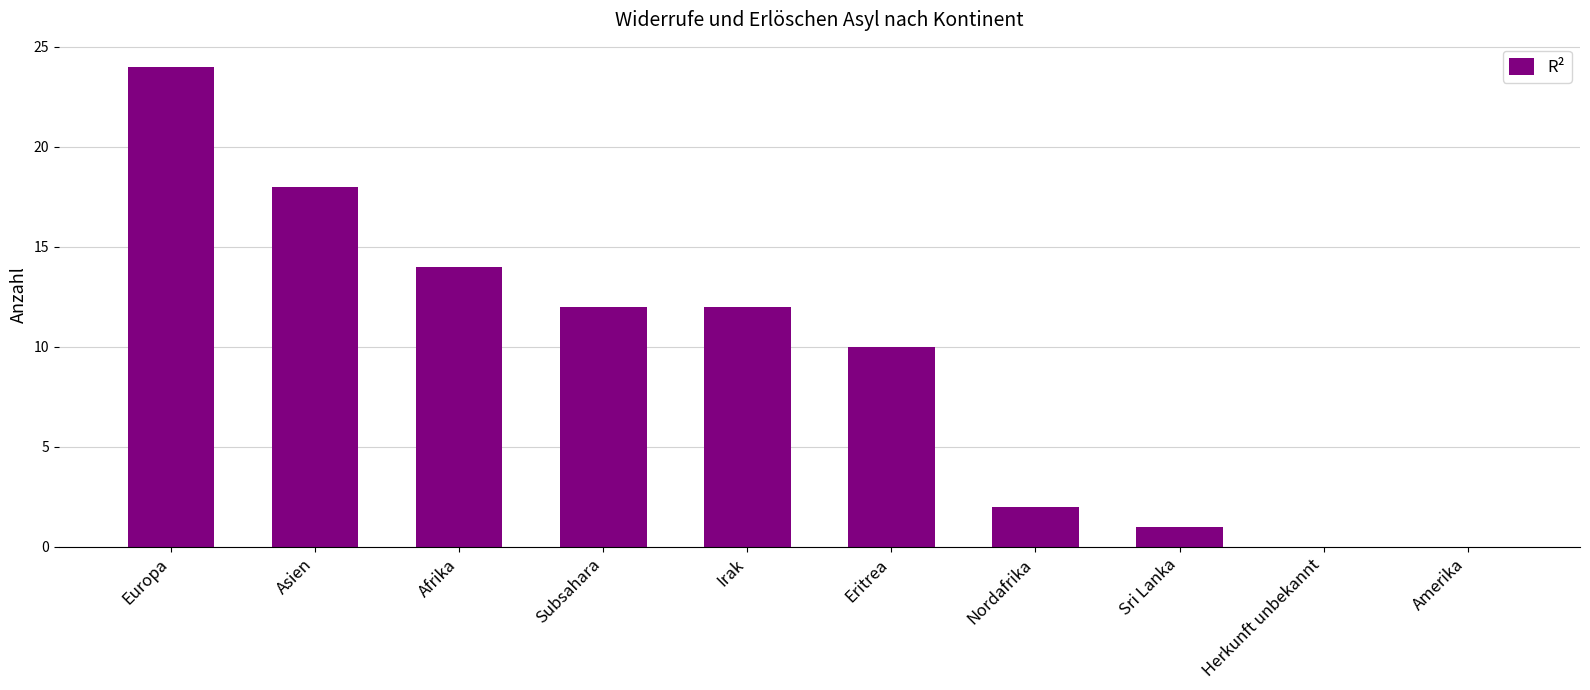

Count the number of data series in this chart.

1